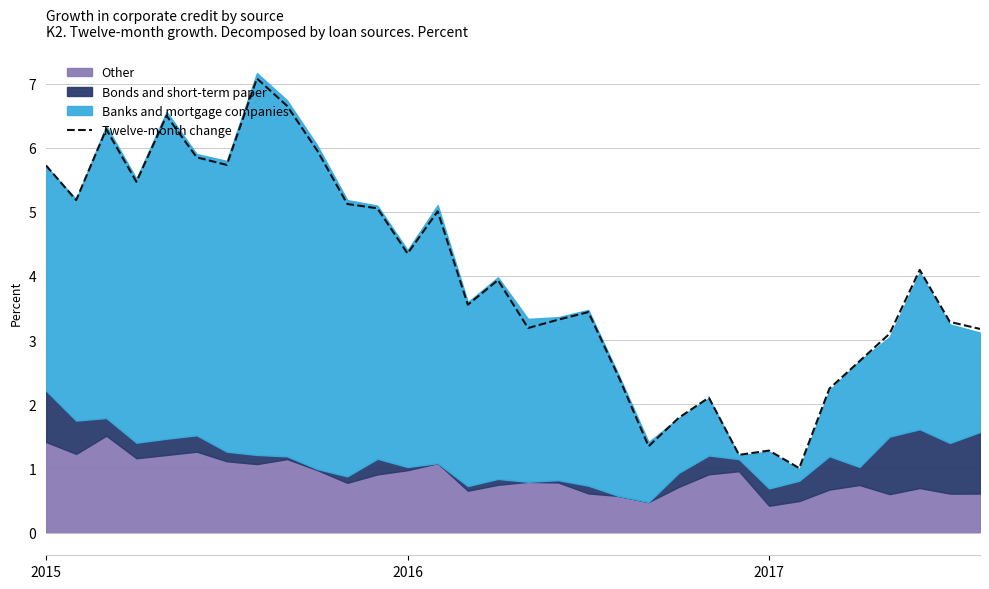

True or false: Twelve-month change has a value of 4.3 at 2016.

True